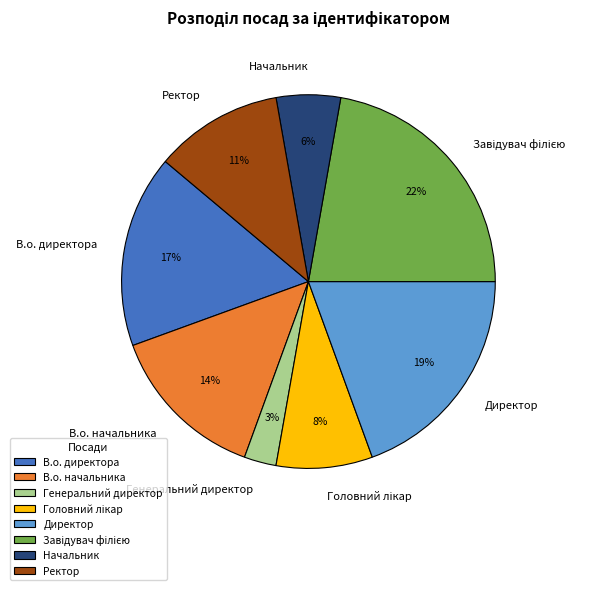

To the nearest percent, what portion does Директор represent?

19%